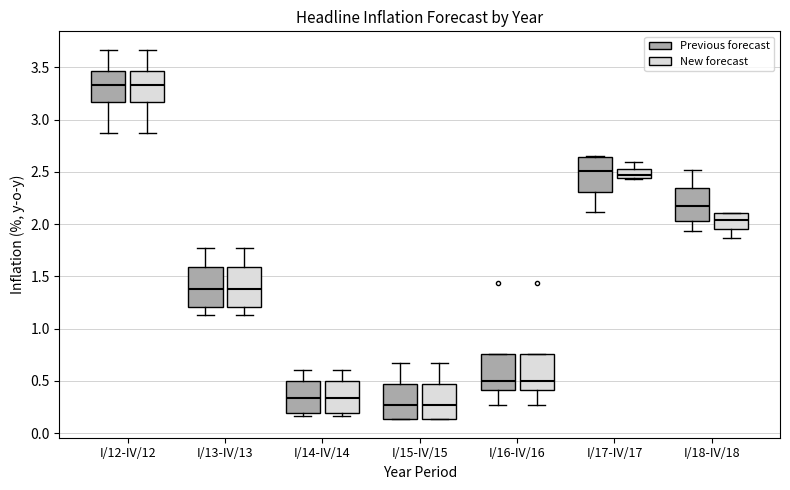

Reading left to right, read every box against the y-axis: the position of its median line, the range the box covers, and the ends of its whiskers. The values are not printed on the chart, so give them approximately, as read against the axis.

I/12-IV/12 (Previous forecast): median 3.35, box 3.15 to 3.45, whiskers 2.85 to 3.65
I/12-IV/12 (New forecast): median 3.35, box 3.15 to 3.45, whiskers 2.85 to 3.65
I/13-IV/13 (Previous forecast): median 1.40, box 1.20 to 1.60, whiskers 1.15 to 1.75
I/13-IV/13 (New forecast): median 1.40, box 1.20 to 1.60, whiskers 1.15 to 1.75
I/14-IV/14 (Previous forecast): median 0.35, box 0.20 to 0.50, whiskers 0.15 to 0.60
I/14-IV/14 (New forecast): median 0.35, box 0.20 to 0.50, whiskers 0.15 to 0.60
I/15-IV/15 (Previous forecast): median 0.25, box 0.15 to 0.45, whiskers 0.15 to 0.65
I/15-IV/15 (New forecast): median 0.25, box 0.15 to 0.45, whiskers 0.15 to 0.65
I/16-IV/16 (Previous forecast): median 0.50, box 0.40 to 0.75, whiskers 0.25 to 0.75
I/16-IV/16 (New forecast): median 0.50, box 0.40 to 0.75, whiskers 0.25 to 0.75
I/17-IV/17 (Previous forecast): median 2.50, box 2.30 to 2.65, whiskers 2.10 to 2.65
I/17-IV/17 (New forecast): median 2.45 (inside the box), box 2.45 to 2.50, whiskers 2.45 to 2.60
I/18-IV/18 (Previous forecast): median 2.15, box 2.05 to 2.35, whiskers 1.95 to 2.50
I/18-IV/18 (New forecast): median 2.05, box 1.95 to 2.10, whiskers 1.85 to 2.10